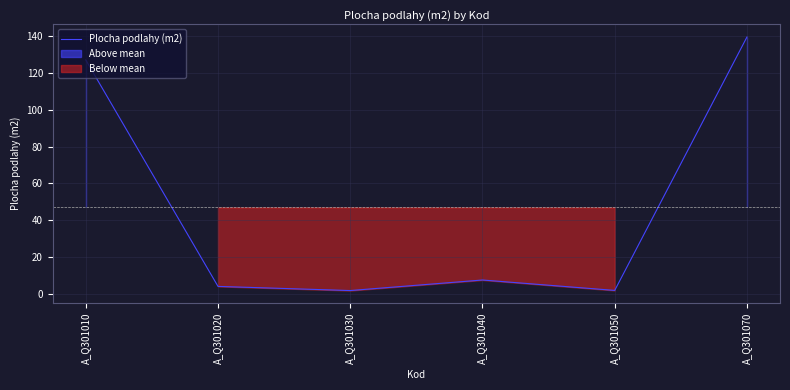

At which label does the data first exceed 7?

A_Q301010